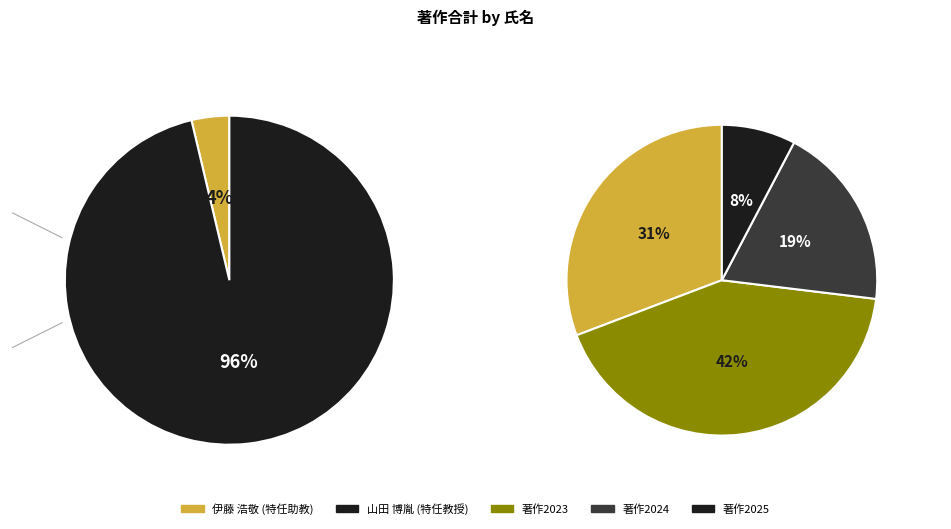

Which category accounts for the majority?

山田 博胤 (特任教授)